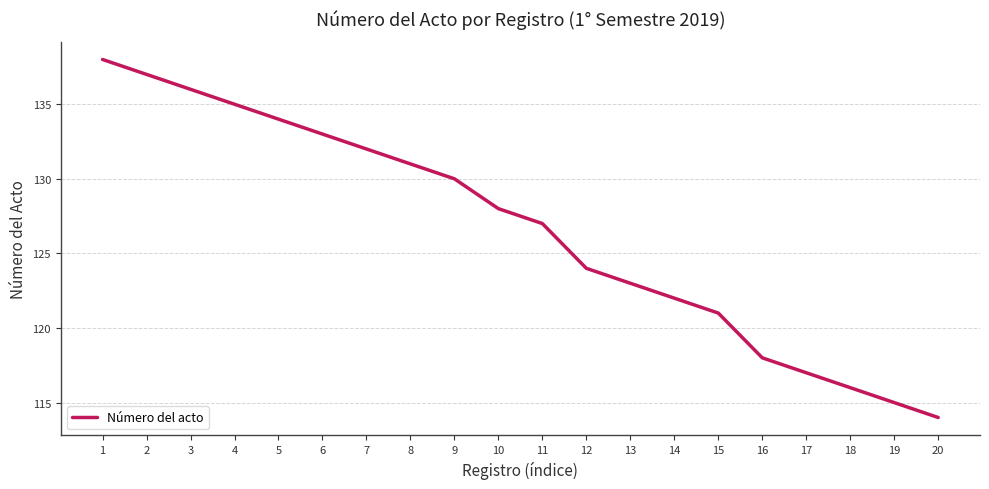

What is the difference between the maximum and minimum values?

24